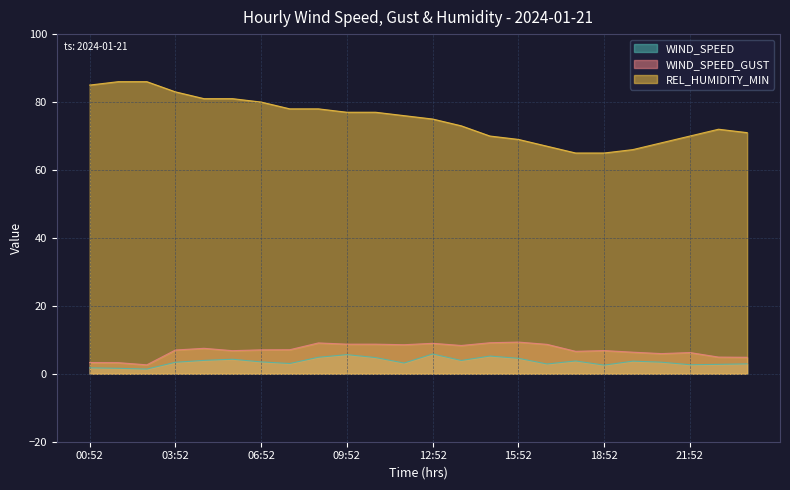

True or false: WIND_SPEED_GUST and WIND_SPEED intersect in this chart.

False